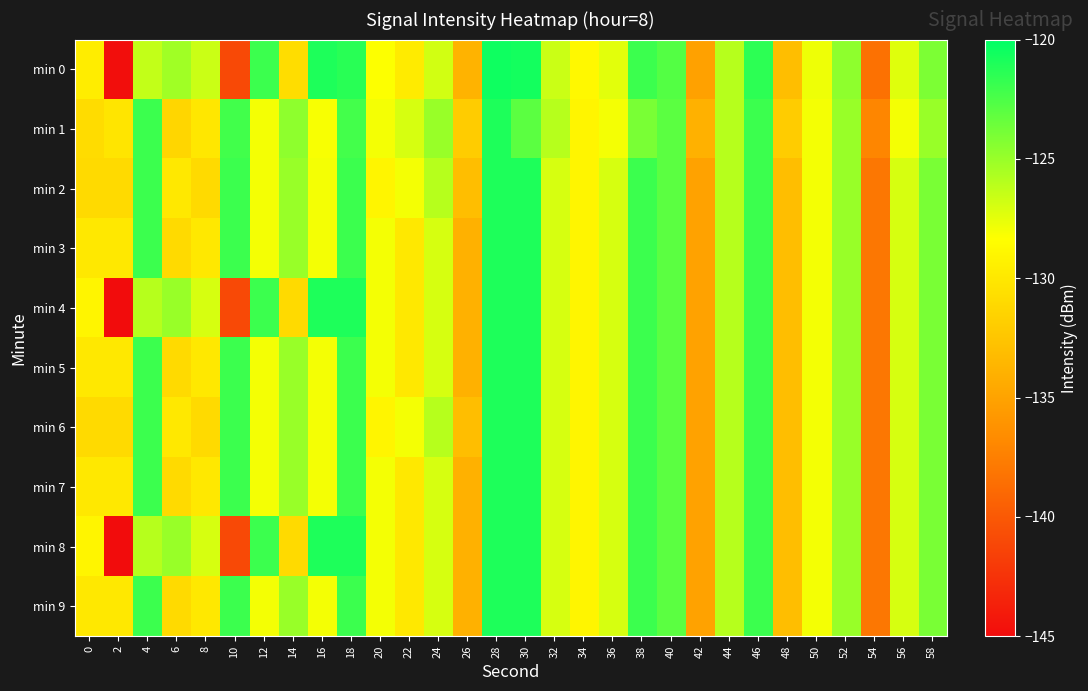

What is the greatest value displayed?

-120.5